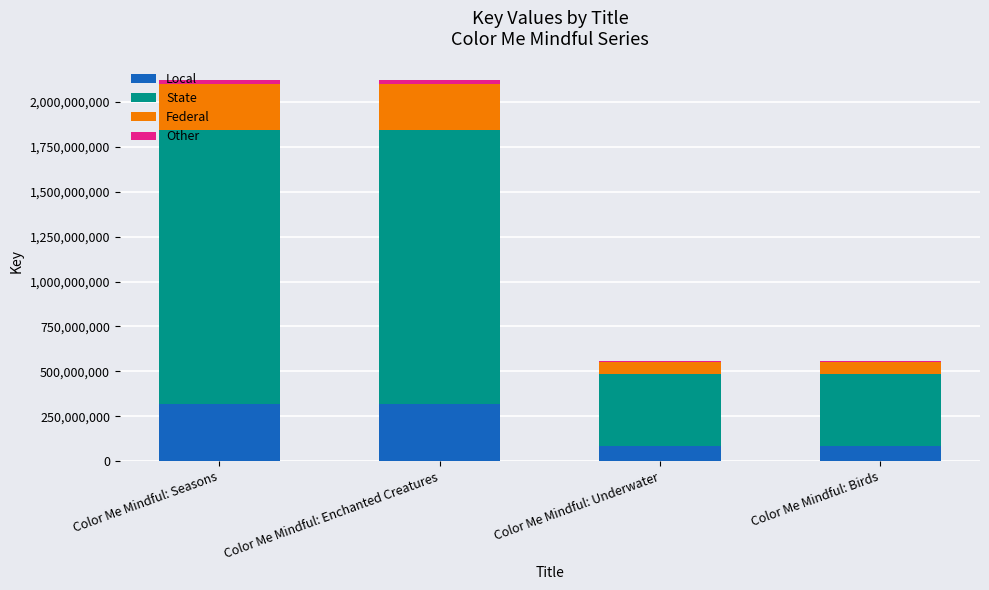

Are the bars horizontal?

No